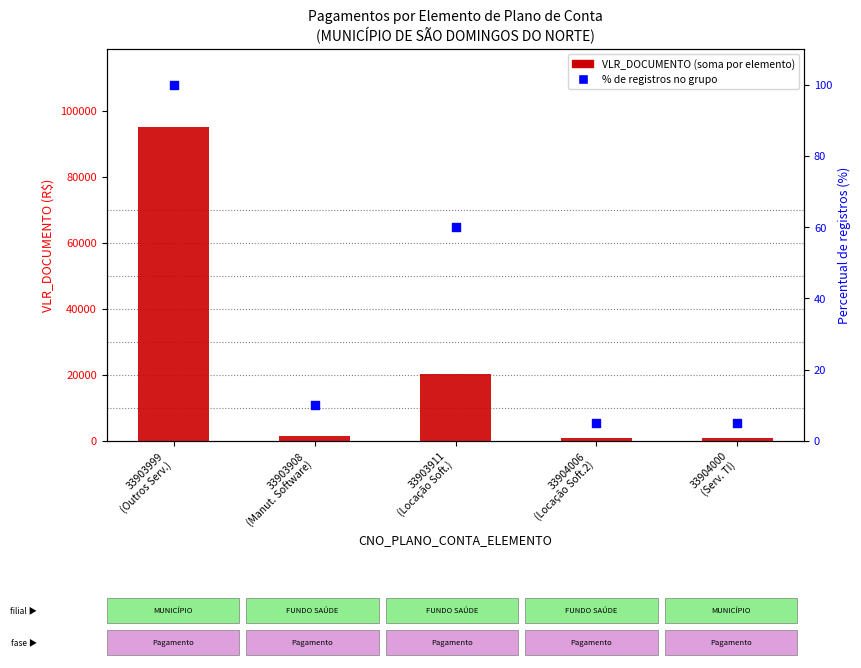

What is the total value across all series at 33904006
(Locação Soft.2)?

1005.0